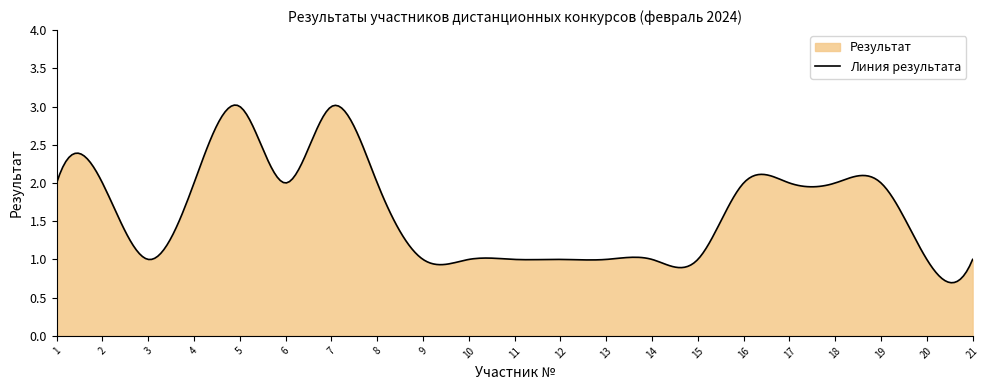

Which has a higher value, 19 or 5?

5